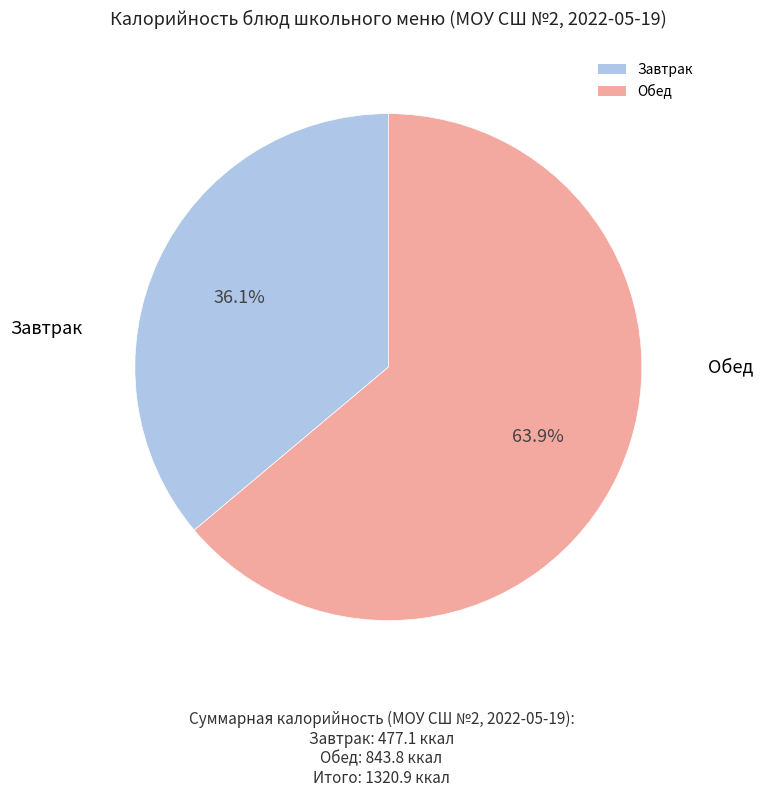

How many slices are in this pie chart?

2